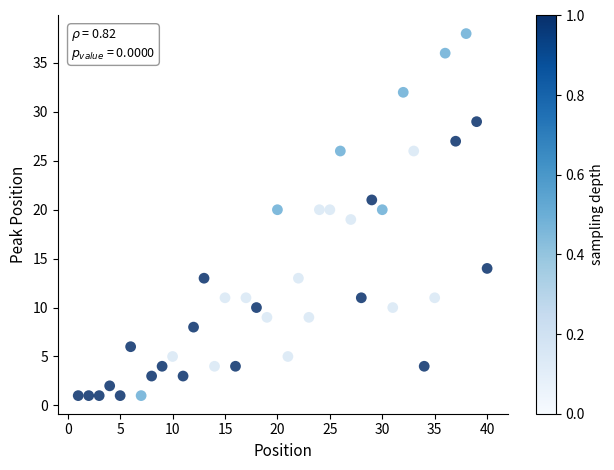

What is the range of X values (max minus min)?

39